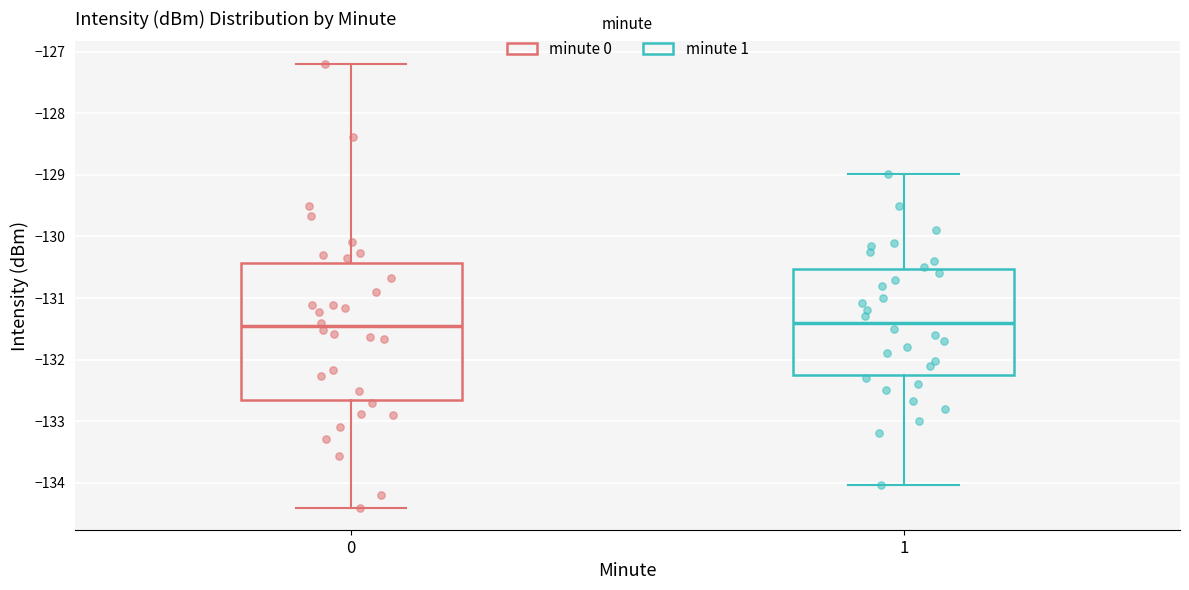

Reading left to right, read every box against the y-axis: the position of its median line, the range the box covers, and the ends of its whiskers. The values are not printed on the chart, so give them approximately, as read against the axis.

0: median -131.5, box -132.7 to -130.4, whiskers -134.4 to -127.2
1: median -131.4, box -132.2 to -130.5, whiskers -134.0 to -129.0